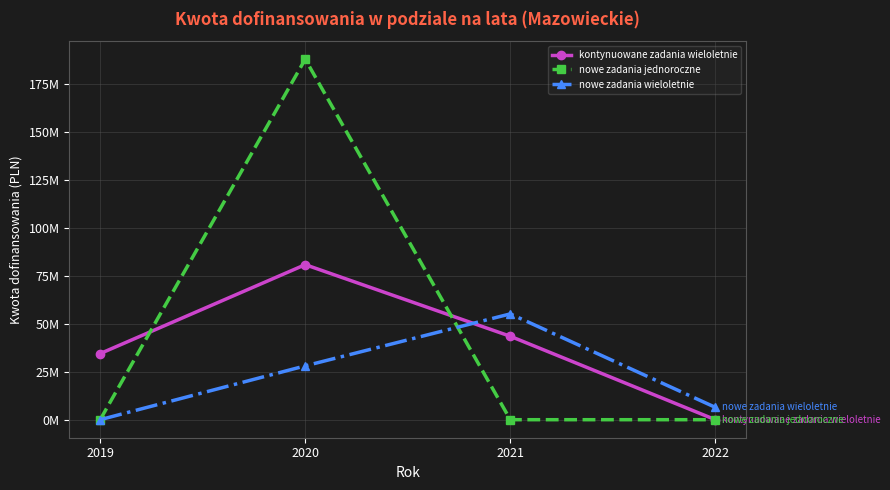

Reading right to left, extract all data points from this chart.

kontynuowane zadania wieloletnie: 0.0	43491506.8	80830480.3	34467136.0
nowe zadania jednoroczne: 0.0	0.0	187951796.3	0.0
nowe zadania wieloletnie: 6429732.2	55164572.5	28066774.1	0.0